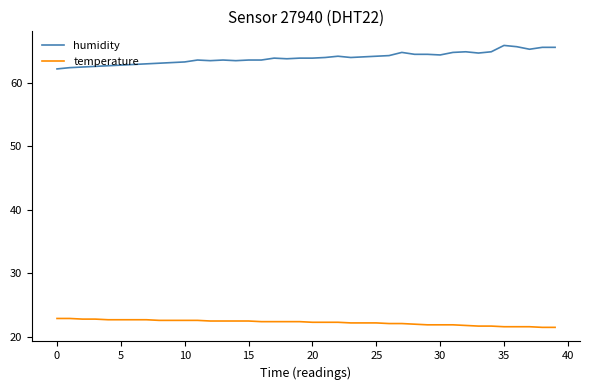

True or false: temperature and humidity cross at least once.

False